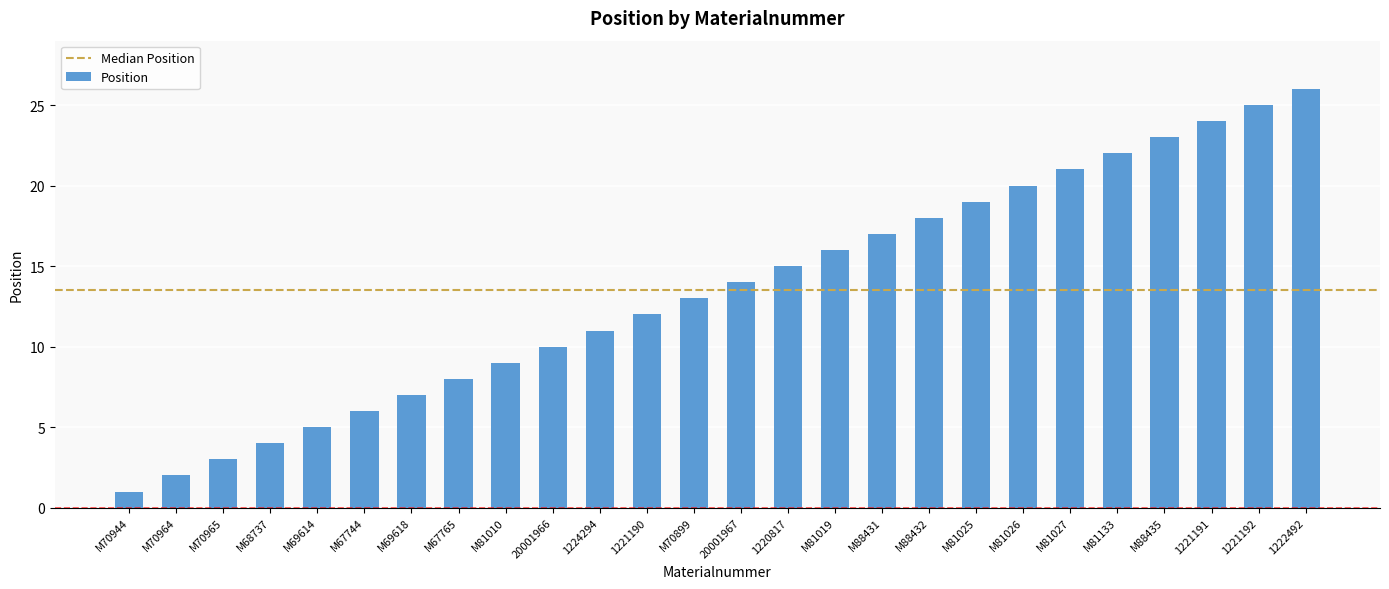

True or false: the data shows 3 at M70964.

False